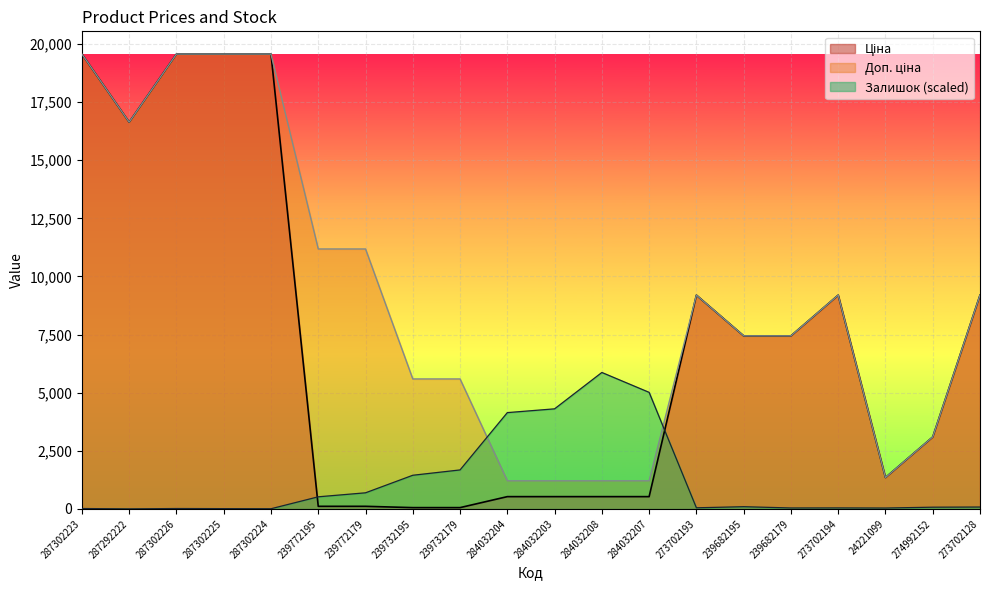

Rank the categories by Доп. ціна value from highest to lowest.

287302223, 287302226, 287302225, 287302224, 287292222, 239772195, 239772179, 273702193, 273702194, 273702128, 239682195, 239682179, 239732195, 239732179, 274992152, 24221099, 284032204, 284032203, 284032208, 284032207